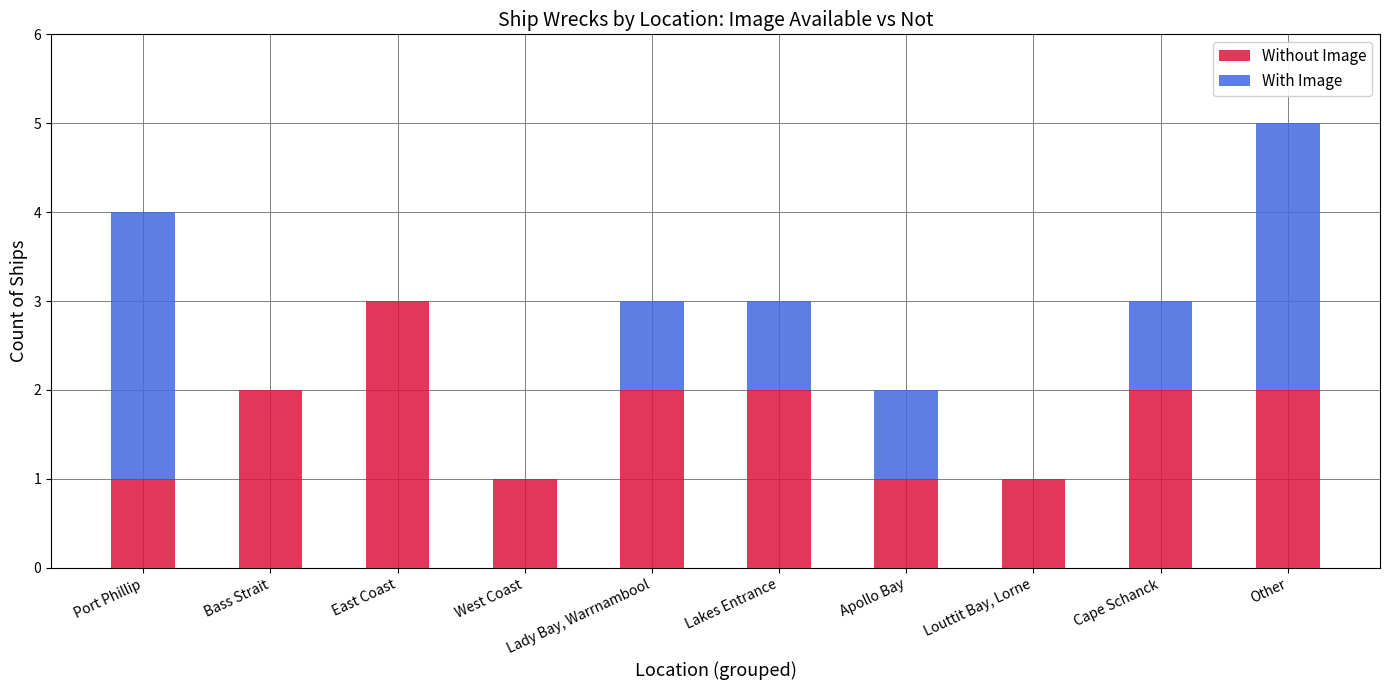

Is it true that Without Image equals 1 at Apollo Bay?

True